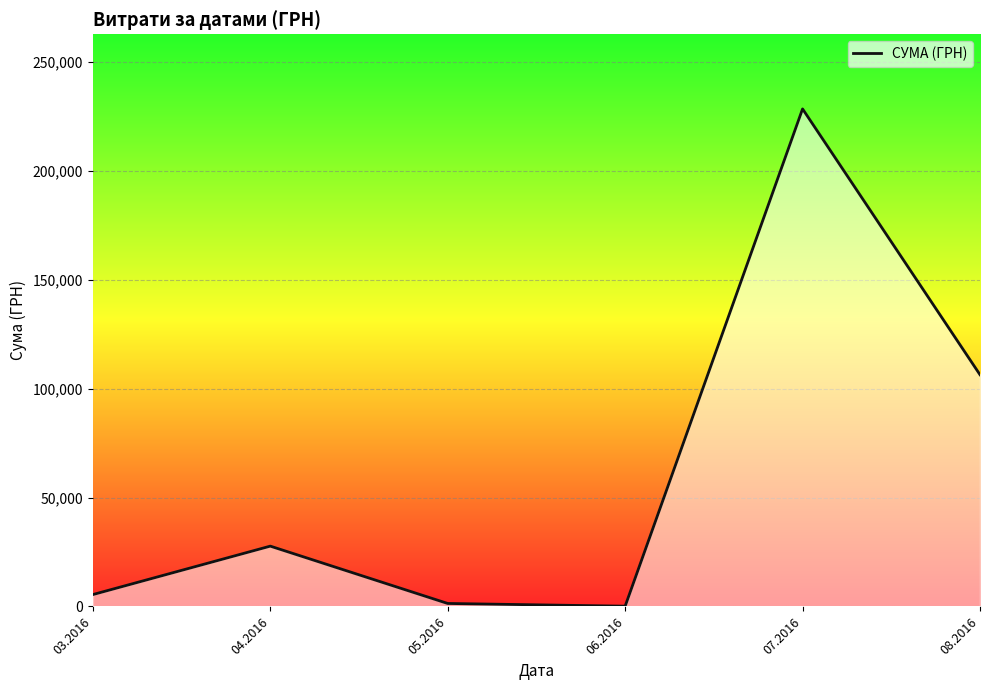

What is the difference between the second highest and second lowest values?

105081.3